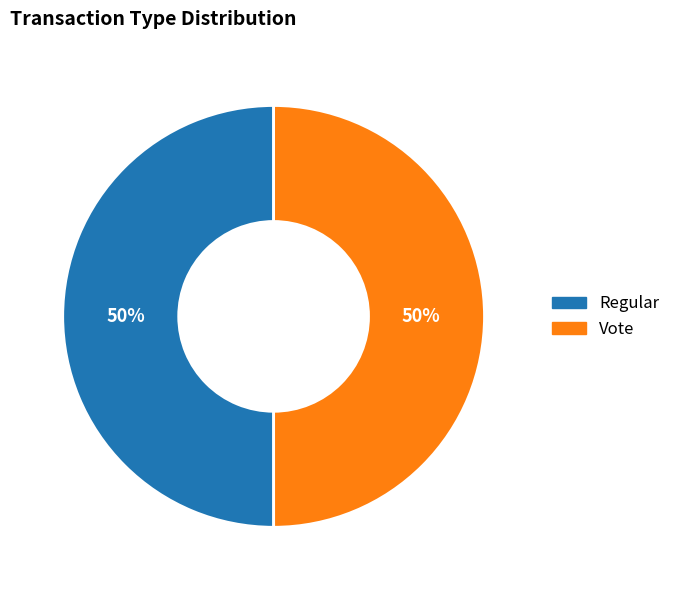

Combined, do Vote and Regular account for over 50%?

Yes